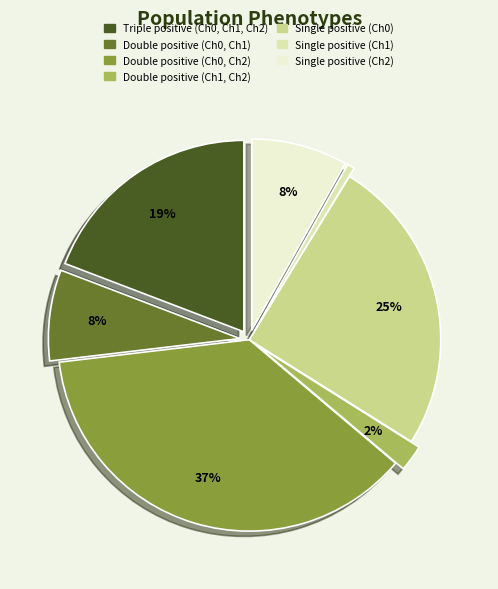

What is the smallest slice in the pie chart?

Single positive (Ch1)